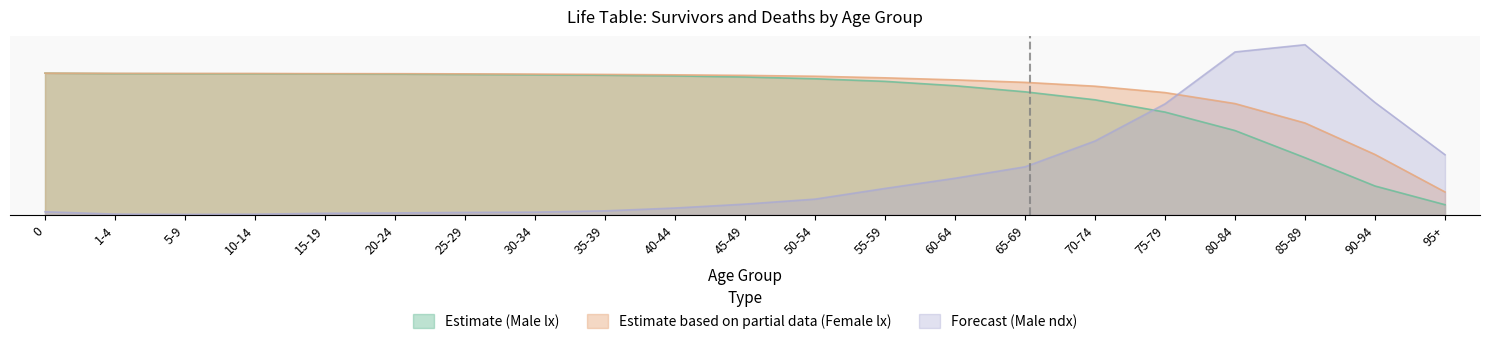

How many lines are shown in the chart?

3